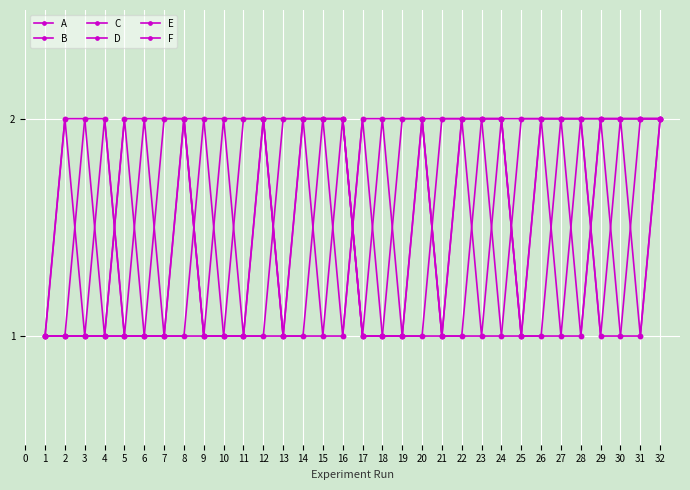

How many lines are shown in the chart?

6